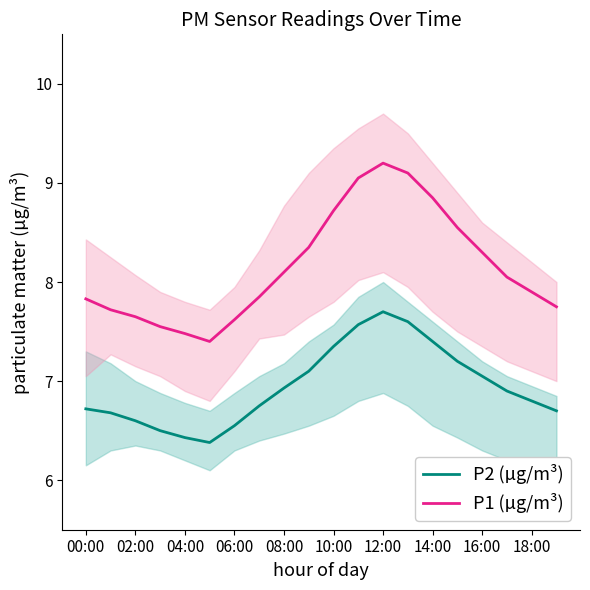

Does the chart have visible grid lines?

No